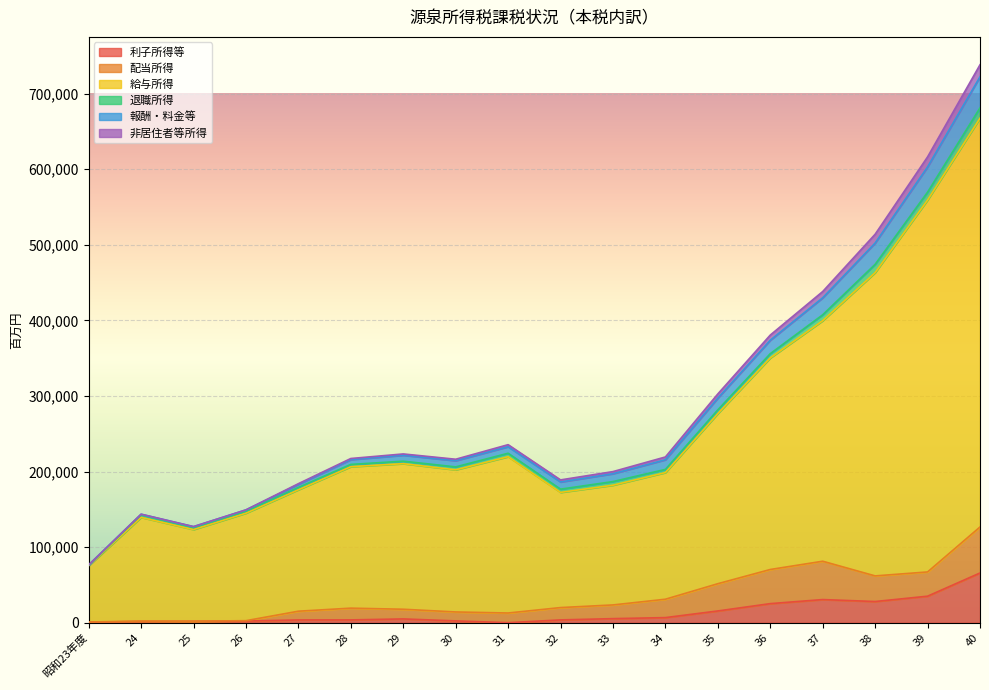

What is the highest value of the 利子所得等 series?

65789